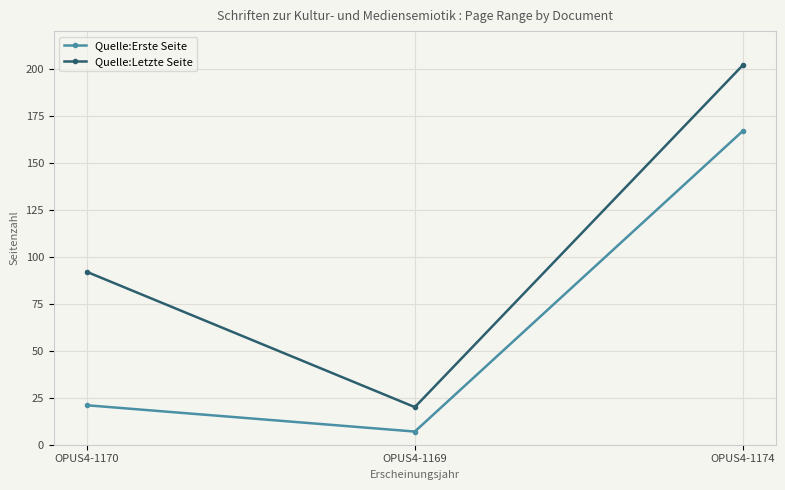

What is the difference between the maximum and second lowest values in the Quelle:Letzte Seite series?

110